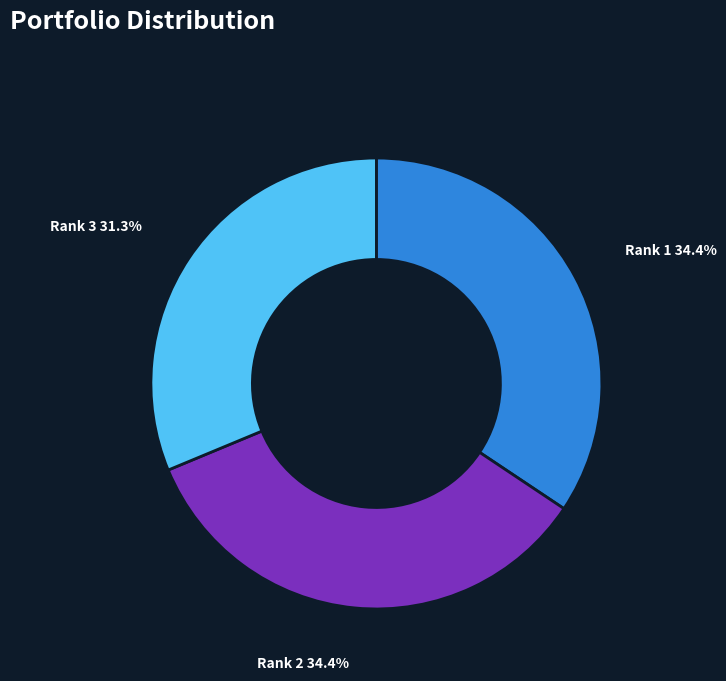

What is the smallest slice in the pie chart?

Rank 3